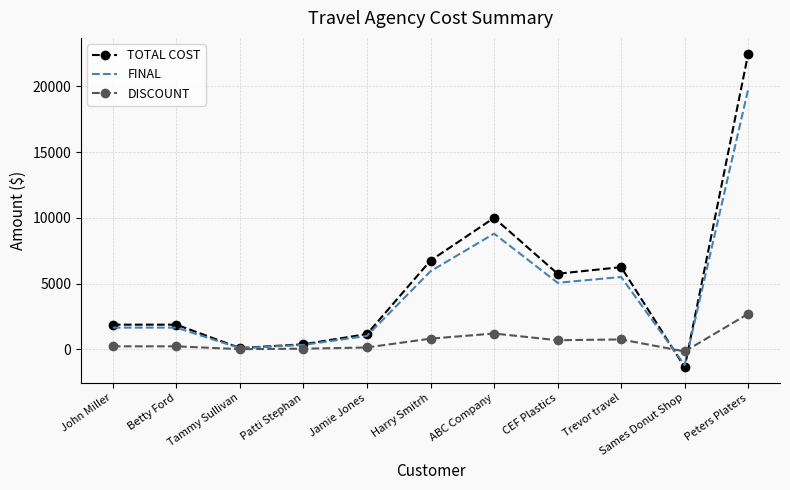

At which category is the sum across all series the highest?

Peters Platers